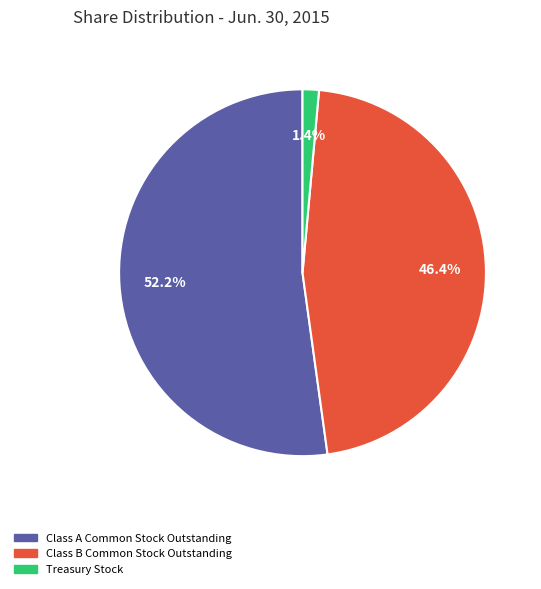

What percentage do Class A Common Stock Outstanding and Treasury Stock together represent?

53.6%